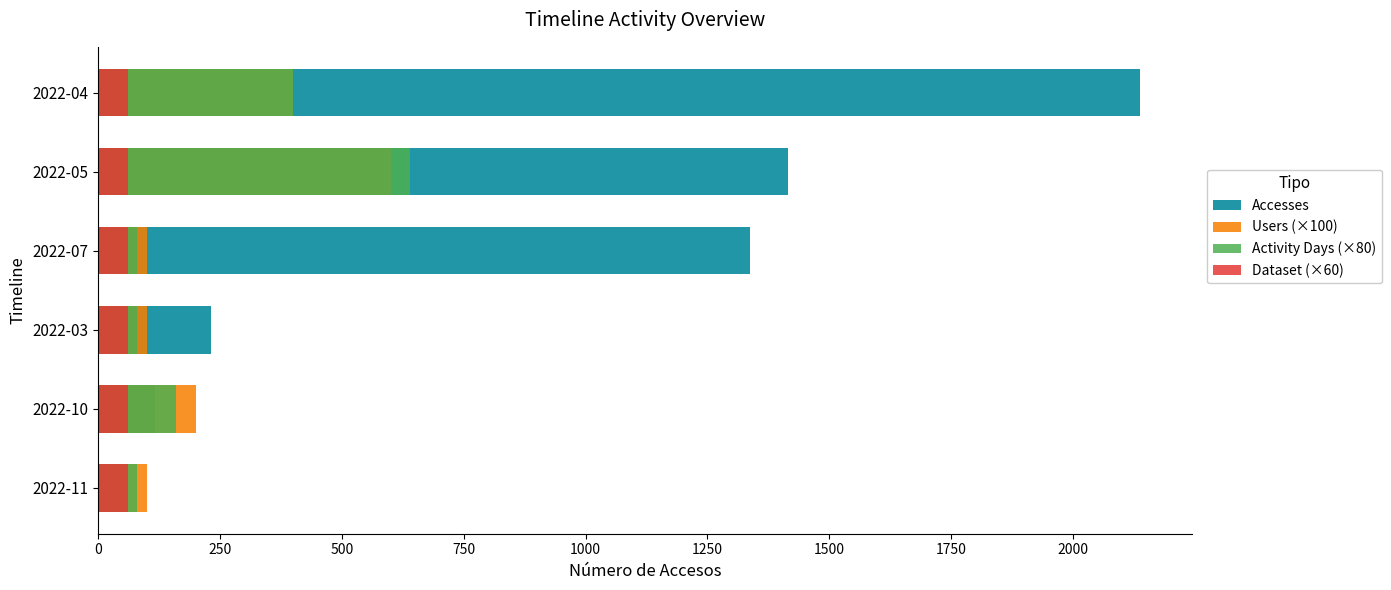

What is the value of the Activity Days (×80) bar at the 4th from the left?

80.0